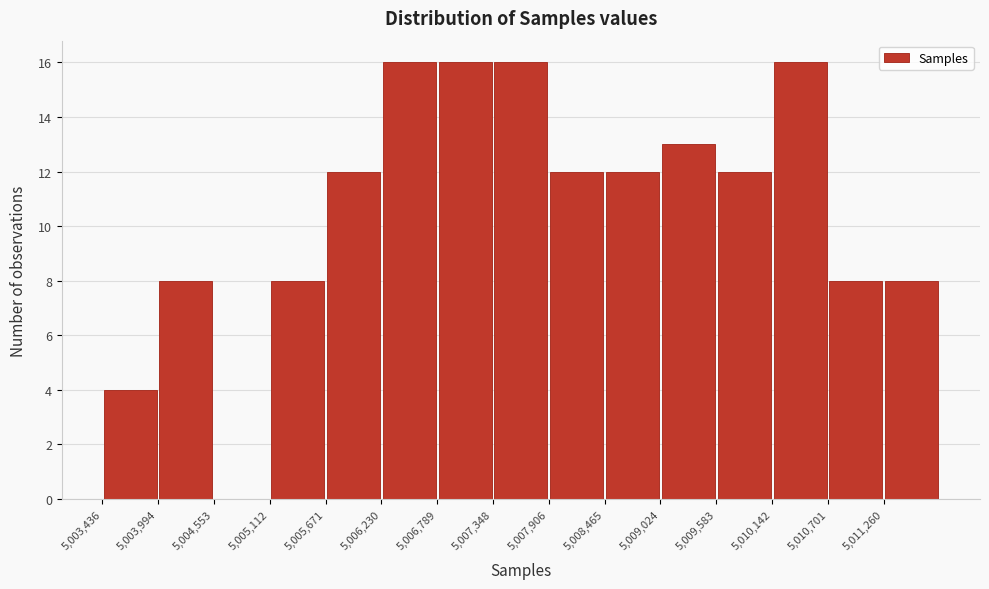

How tall is the bar that spans 5009000 to 5009600 on the x-axis? Neither the bar edges nor the heights are printed on the chart, so give them approximately, as read against the axes.

13